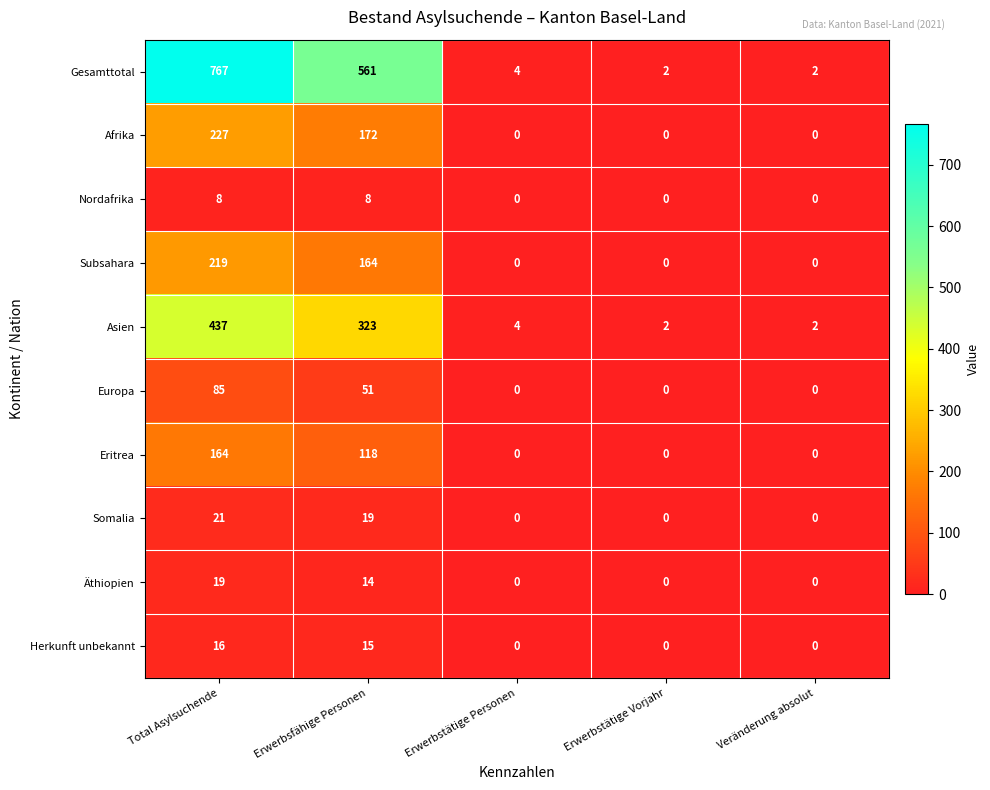

Which series has the largest range (max minus min)?

Gesamttotal